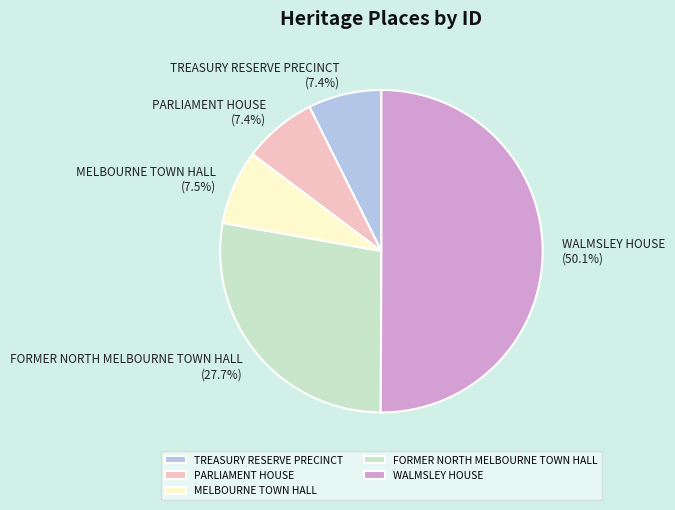

What percentage is NOT represented by FORMER NORTH MELBOURNE TOWN HALL?

72.3%